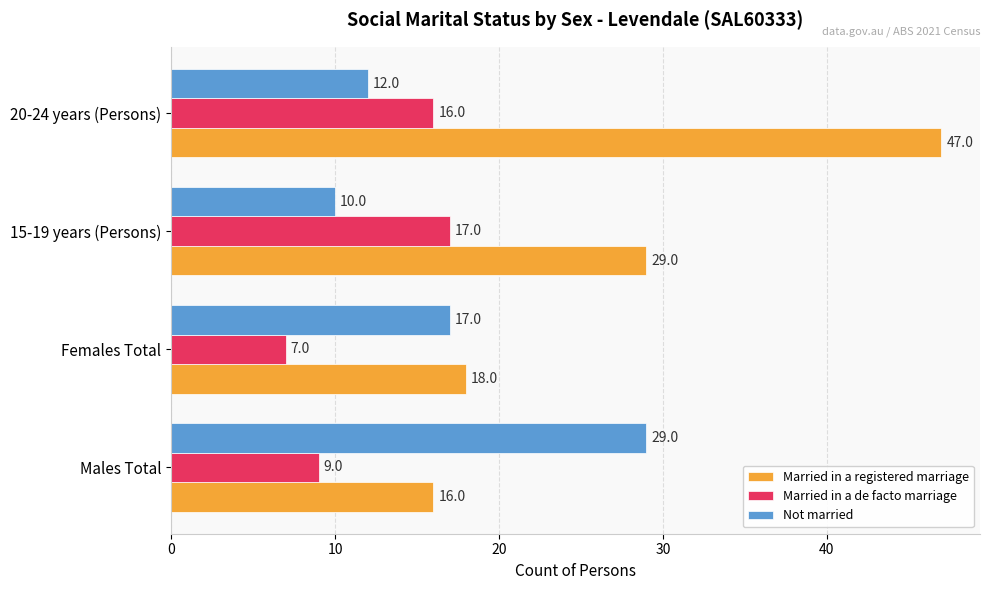

Between Females Total and 15-19 years (Persons), which series saw the biggest shift?

Married in a registered marriage